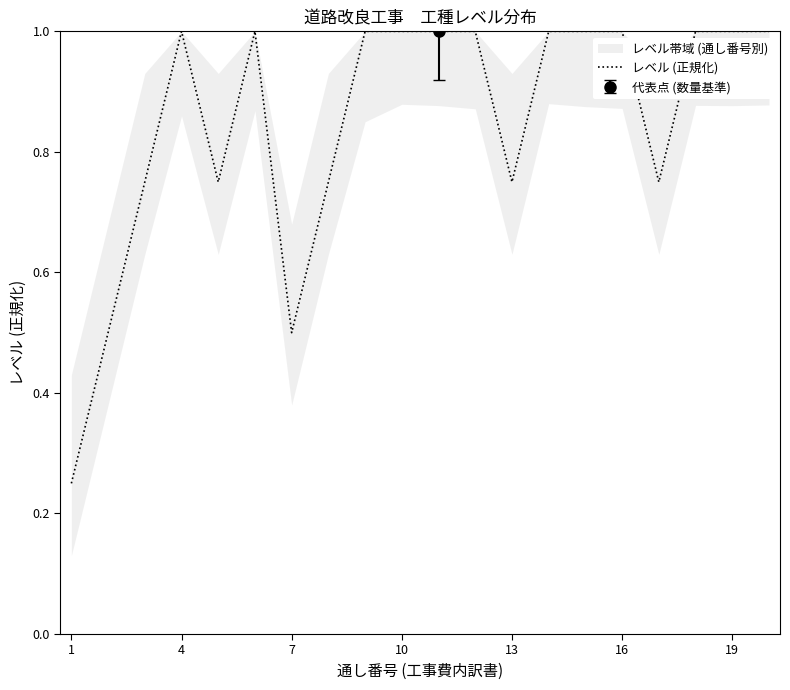

True or false: レベル (正規化) has a value of 1.6 at 19.

False